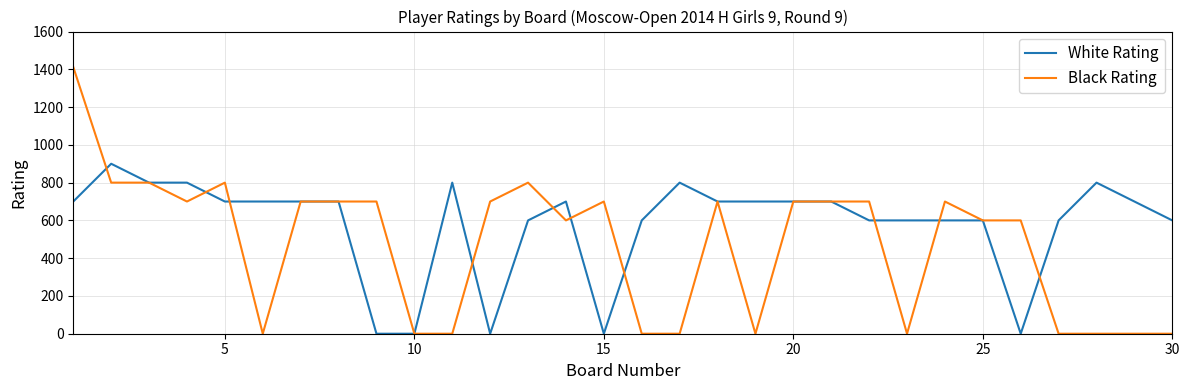

Which series has the largest range (max minus min)?

Black Rating